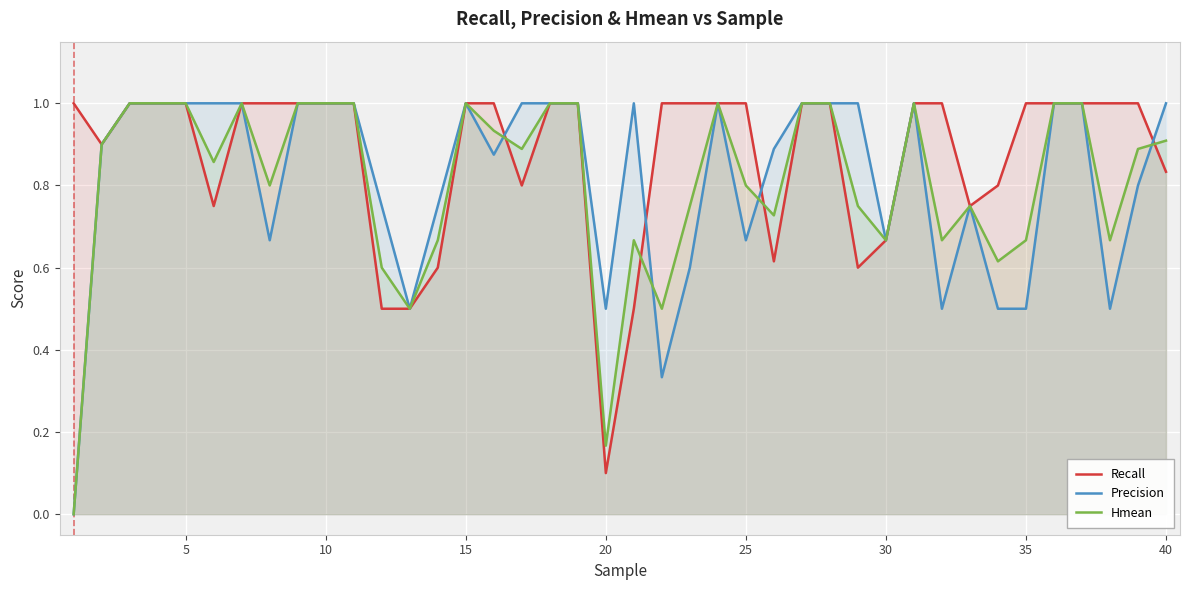

Rank the series at 40 from highest to lowest value.

Precision, Hmean, Recall